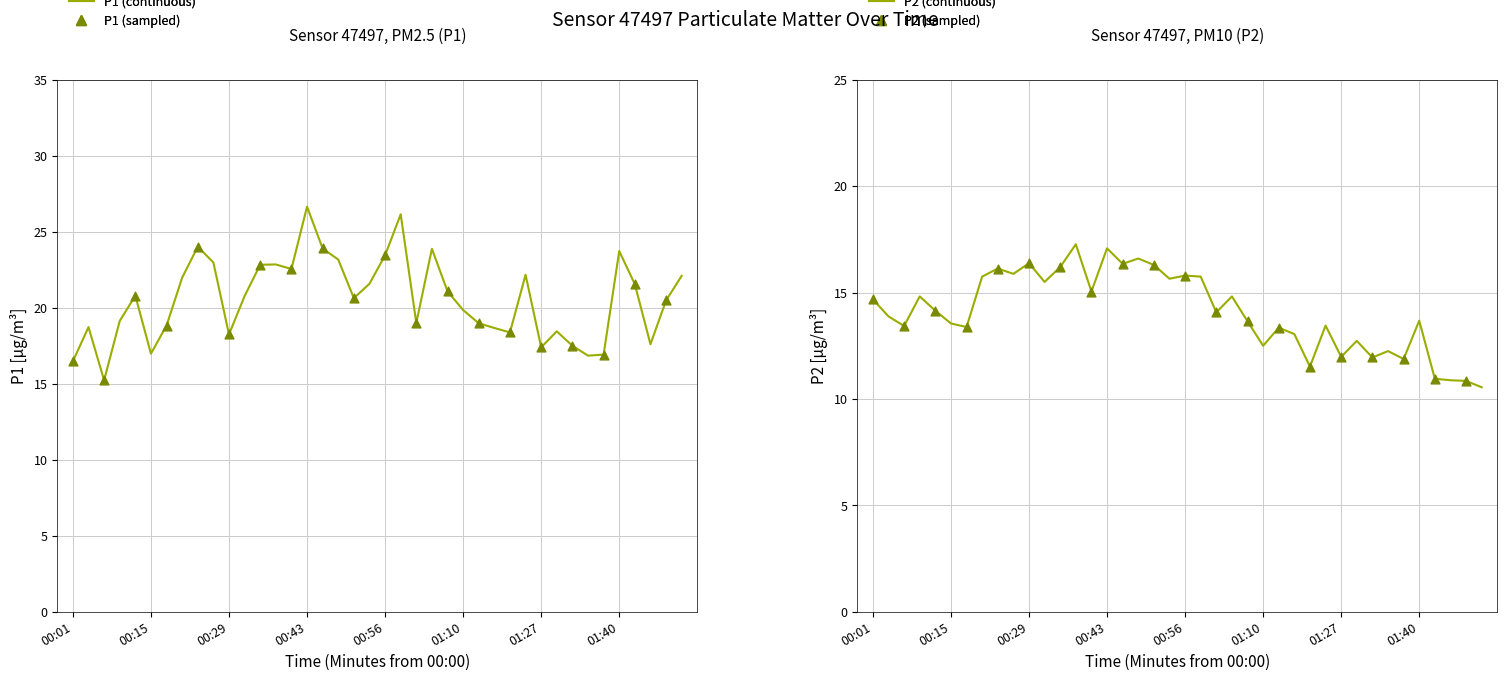

What are all the series names shown in the legend?

P1, P2